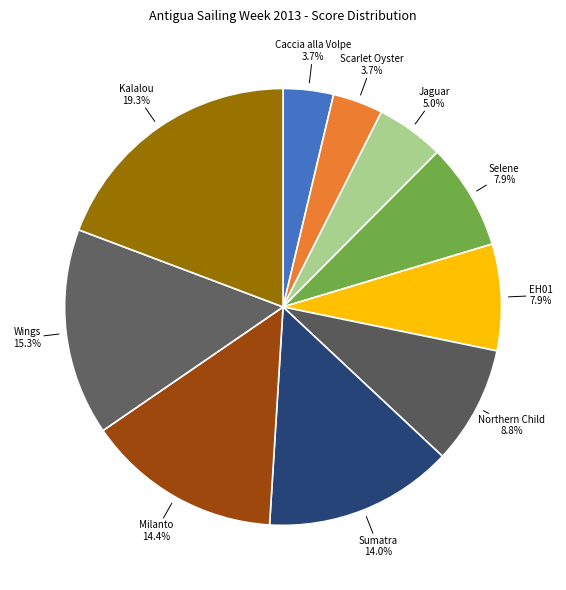

Rank the categories by value from highest to lowest.

Kalalou, Wings, Milanto, Sumatra, Northern Child, Selene, EH01, Jaguar, Caccia alla Volpe, Scarlet Oyster